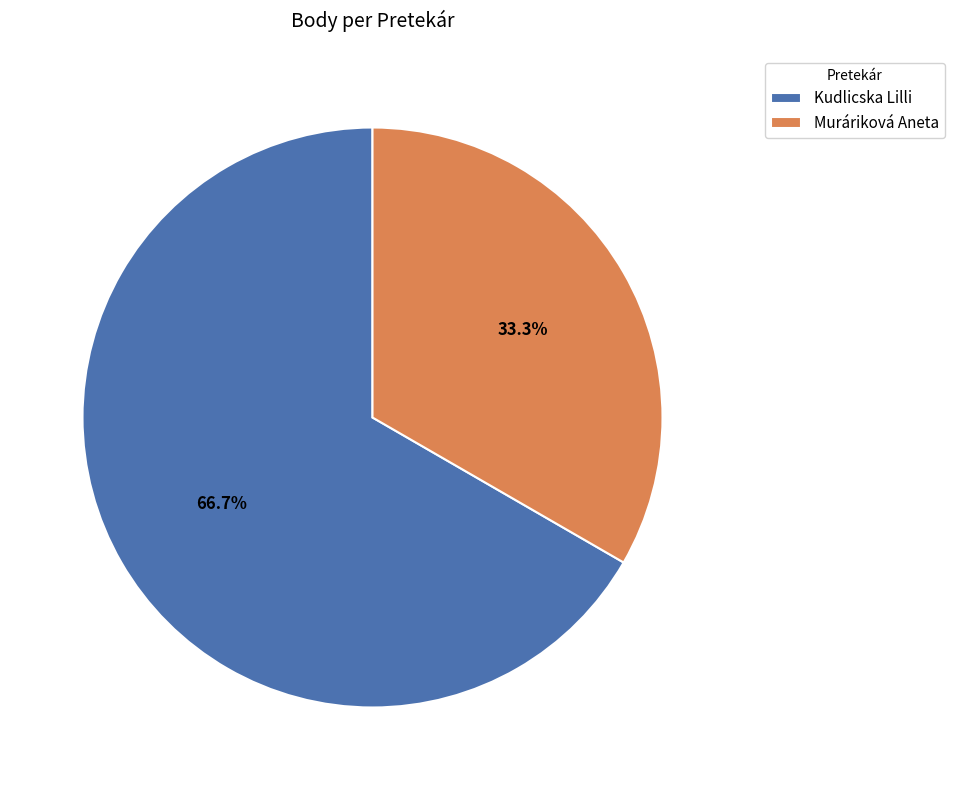

Which category has the smallest portion of the pie?

Muráriková Aneta